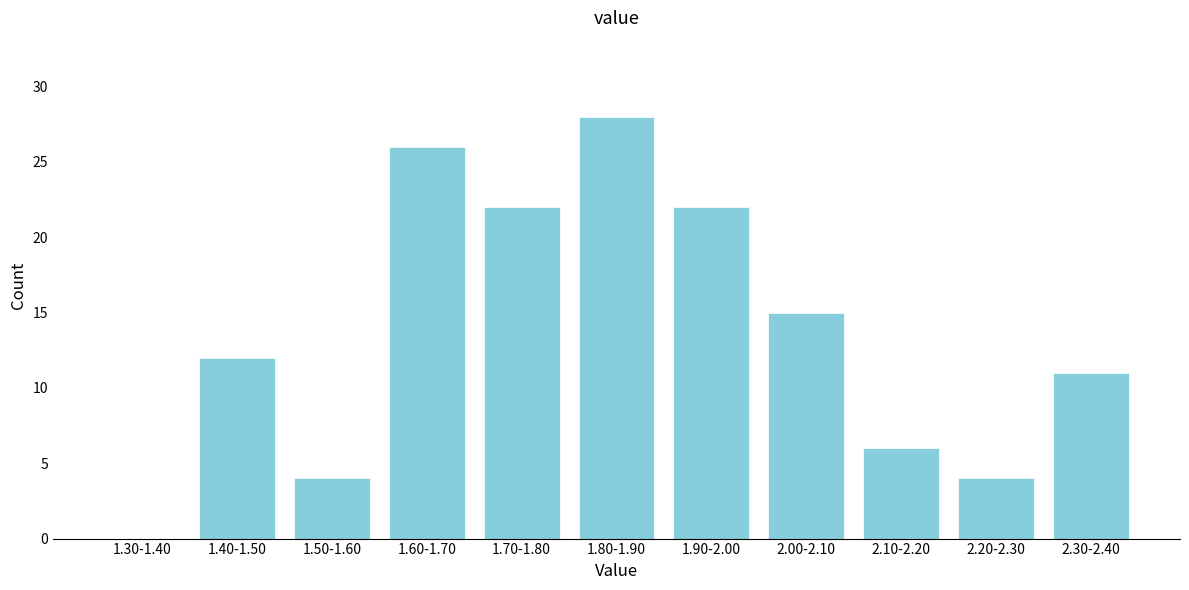

Reading left to right, transcribe all the data shown in this chart.

1.30-1.40=0	1.40-1.50=12	1.50-1.60=4	1.60-1.70=26	1.70-1.80=22	1.80-1.90=28	1.90-2.00=22	2.00-2.10=15	2.10-2.20=6	2.20-2.30=4	2.30-2.40=11